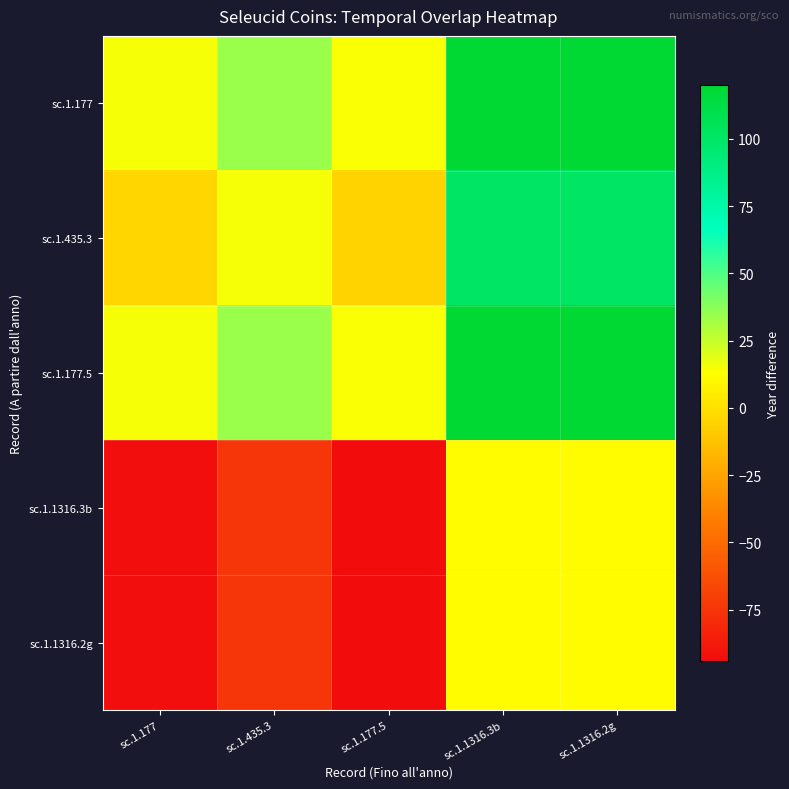

Reading left to right, what are all the values shown in this chart?

sc.1.177: sc.1.177=15	sc.1.435.3=34	sc.1.177.5=14	sc.1.1316.3b=120	sc.1.1316.2g=120
sc.1.435.3: sc.1.177=-4	sc.1.435.3=15	sc.1.177.5=-5	sc.1.1316.3b=101	sc.1.1316.2g=101
sc.1.177.5: sc.1.177=15	sc.1.435.3=34	sc.1.177.5=14	sc.1.1316.3b=120	sc.1.1316.2g=120
sc.1.1316.3b: sc.1.177=-93	sc.1.435.3=-74	sc.1.177.5=-94	sc.1.1316.3b=12	sc.1.1316.2g=12
sc.1.1316.2g: sc.1.177=-93	sc.1.435.3=-74	sc.1.177.5=-94	sc.1.1316.3b=12	sc.1.1316.2g=12